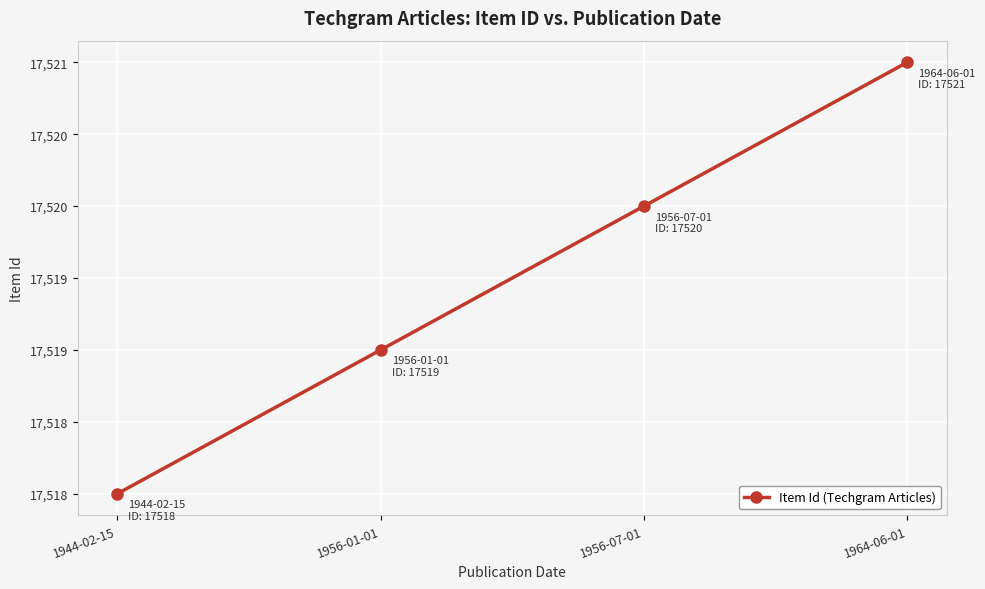

True or false: the data has more than 1 interior local peaks.

False